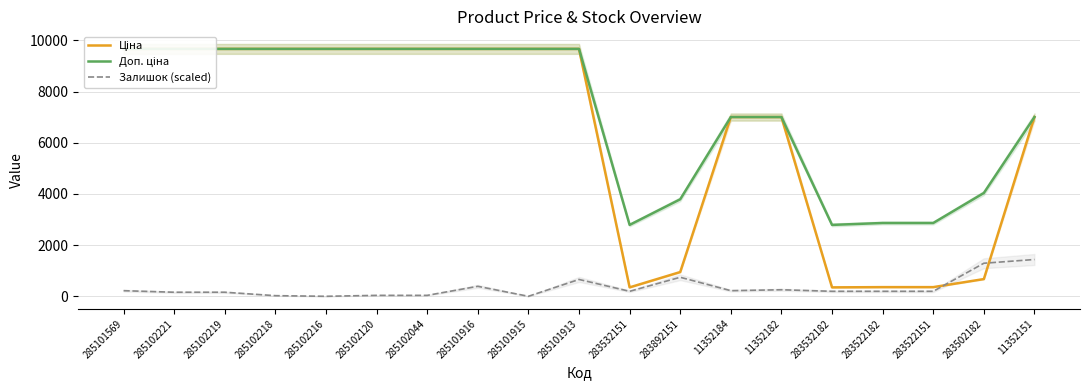

Is the value of Залишок (scaled) at 285102216 greater than the value of Доп. ціна at 11352151?

No